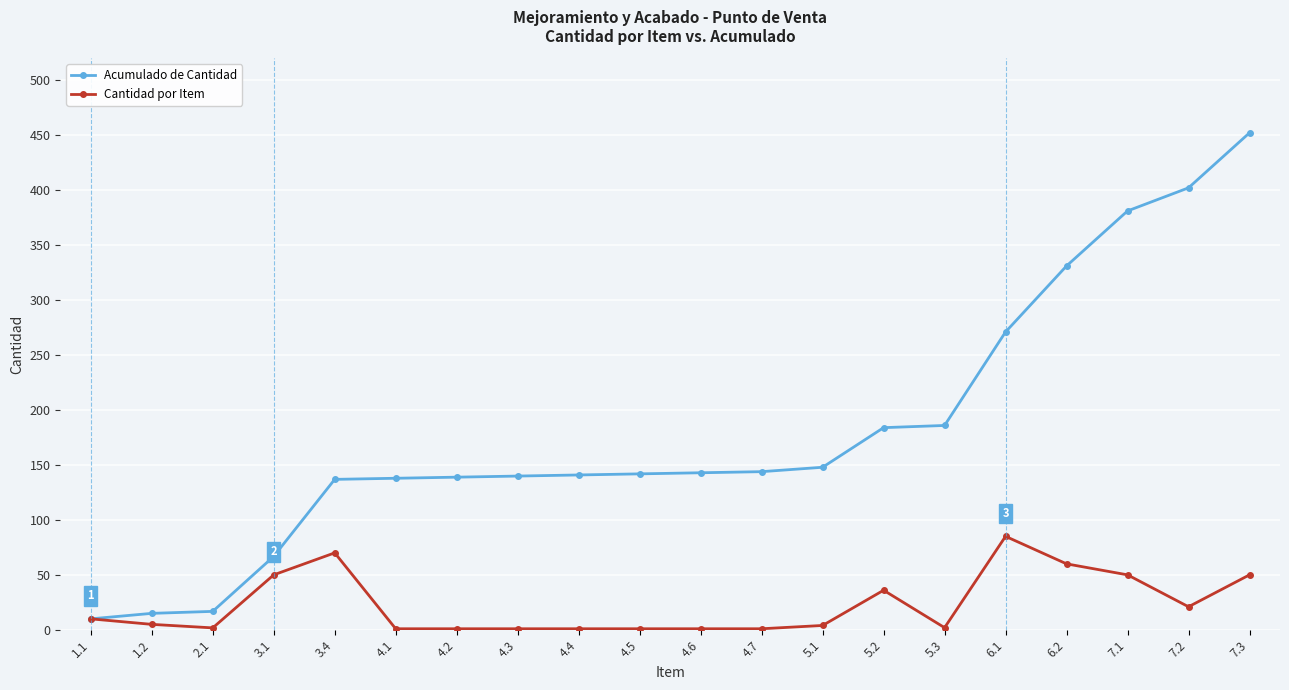

List the series in order of their overall mean, highest first.

Acumulado de Cantidad, Cantidad por Item